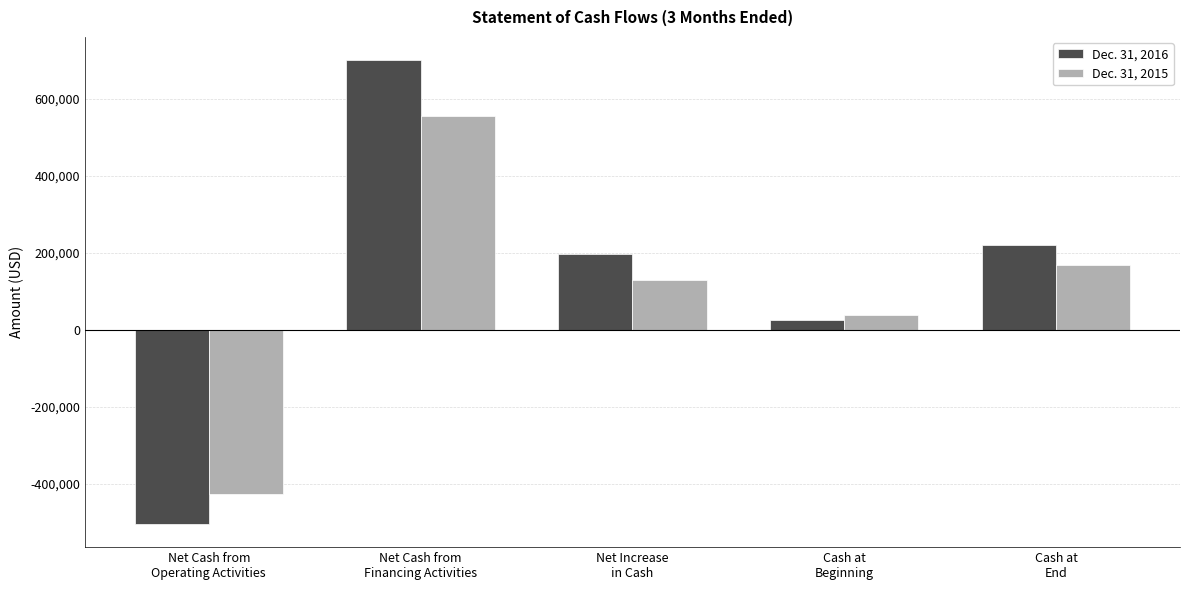

Reading left to right, what are all the values shown in this chart?

Dec. 31, 2016: -504295	700191	195896	24822	220718
Dec. 31, 2015: -425403	555300	129897	38620	168517